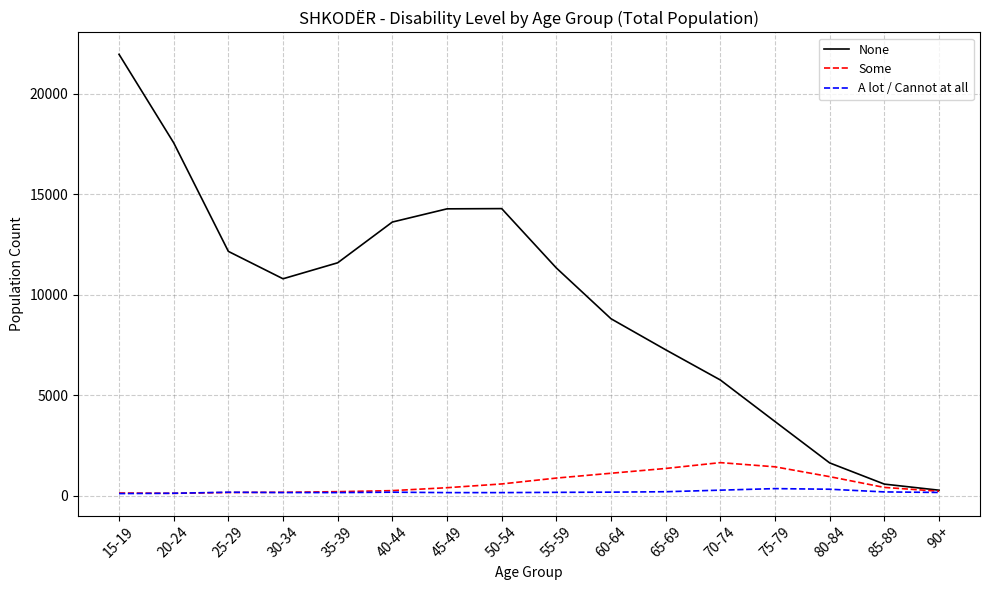

The None series shows 3946 at 25-29. True or false?

False